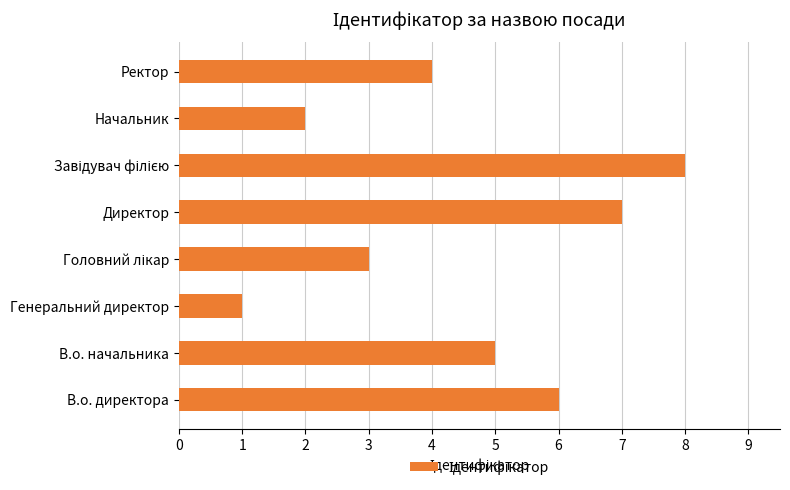

Are the bars grouped side by side (vs. stacked)?

No